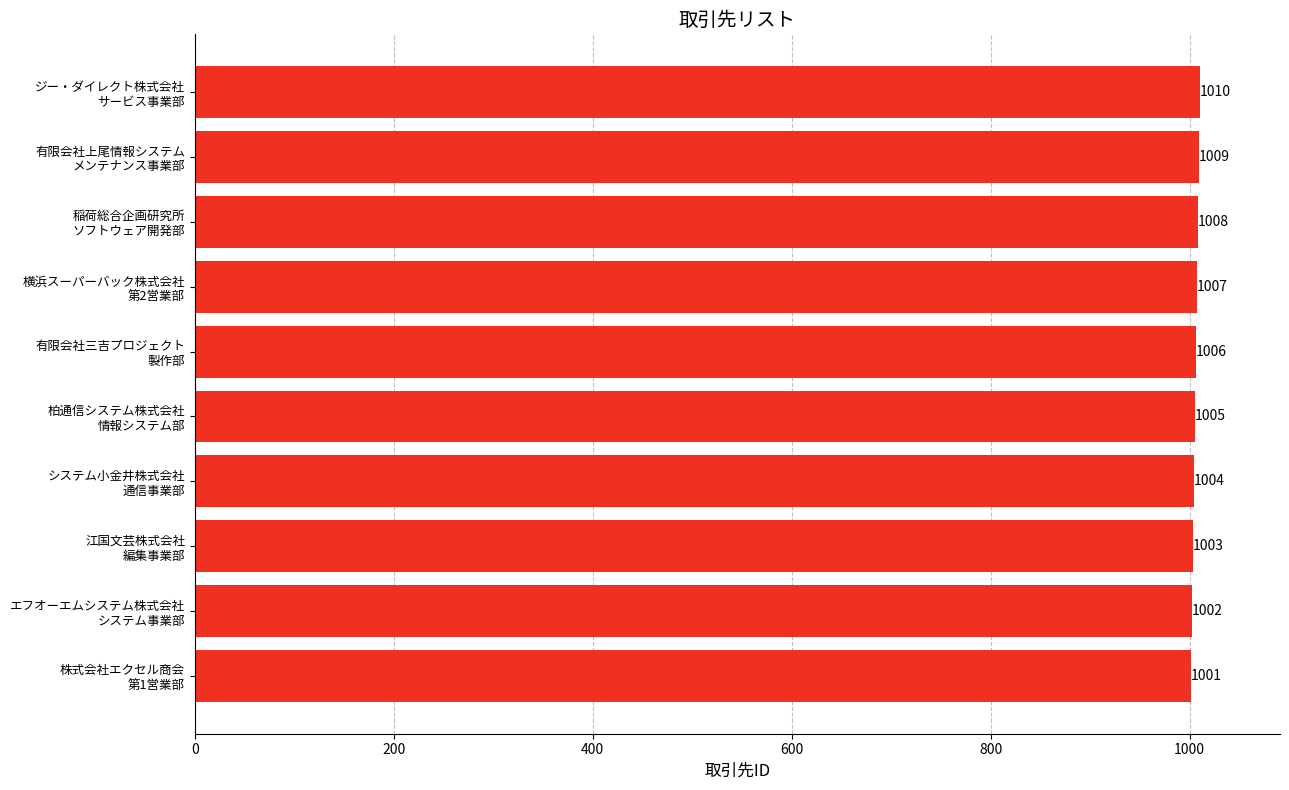

Reading top to bottom, what are all the values shown in this chart?

1010	1009	1008	1007	1006	1005	1004	1003	1002	1001